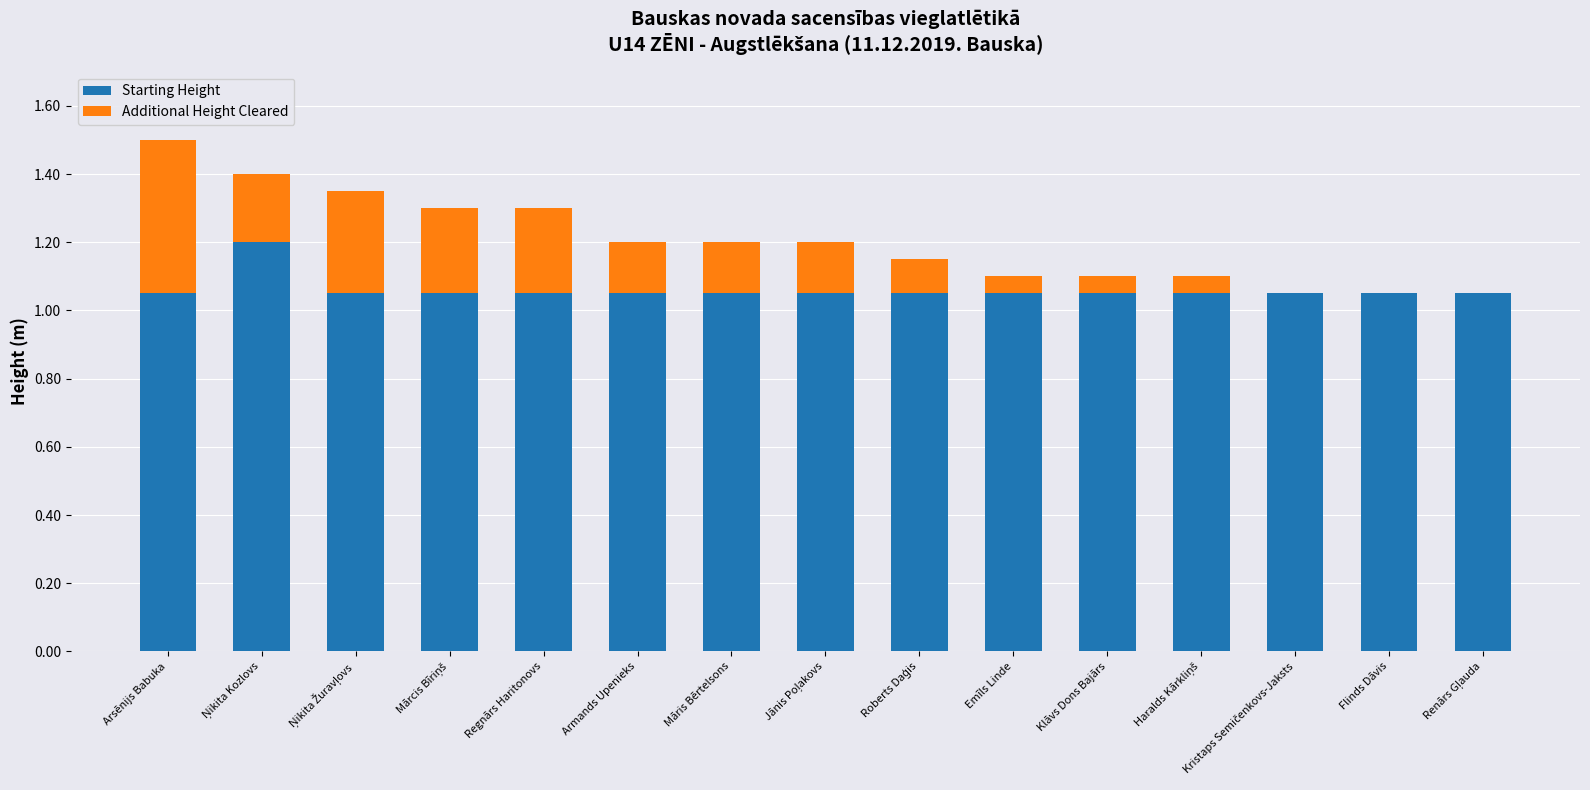

True or false: Starting Height has a value of 0.7 at Emīls Linde.

False